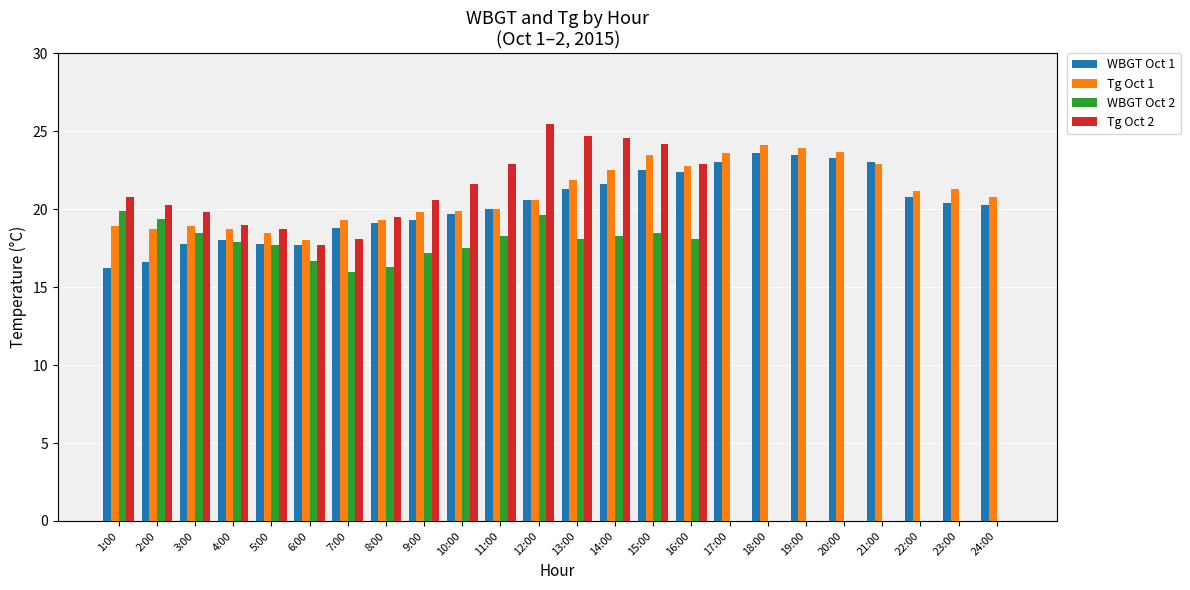

Is the value of WBGT Oct 1 at 3:00 greater than the value of Tg Oct 1 at 11:00?

No